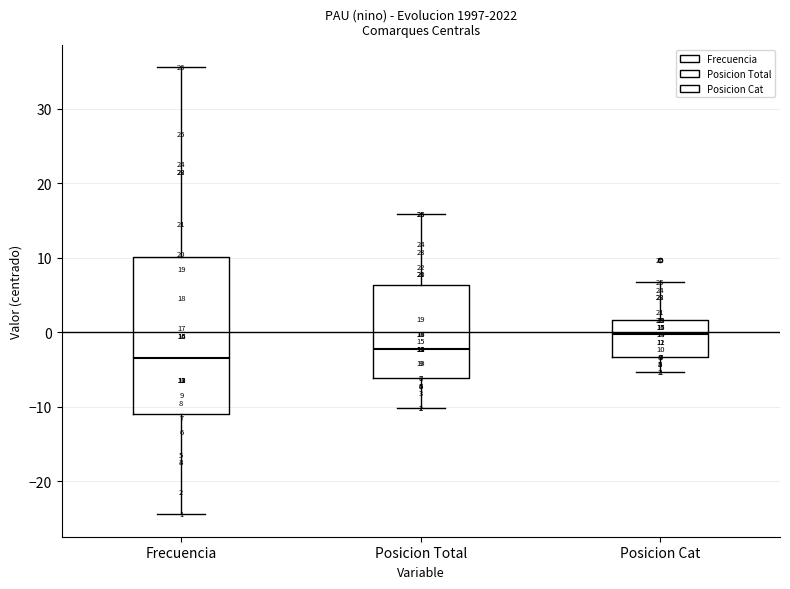

Which box is the tallest, from its lower edge to its upper edge?

Frecuencia